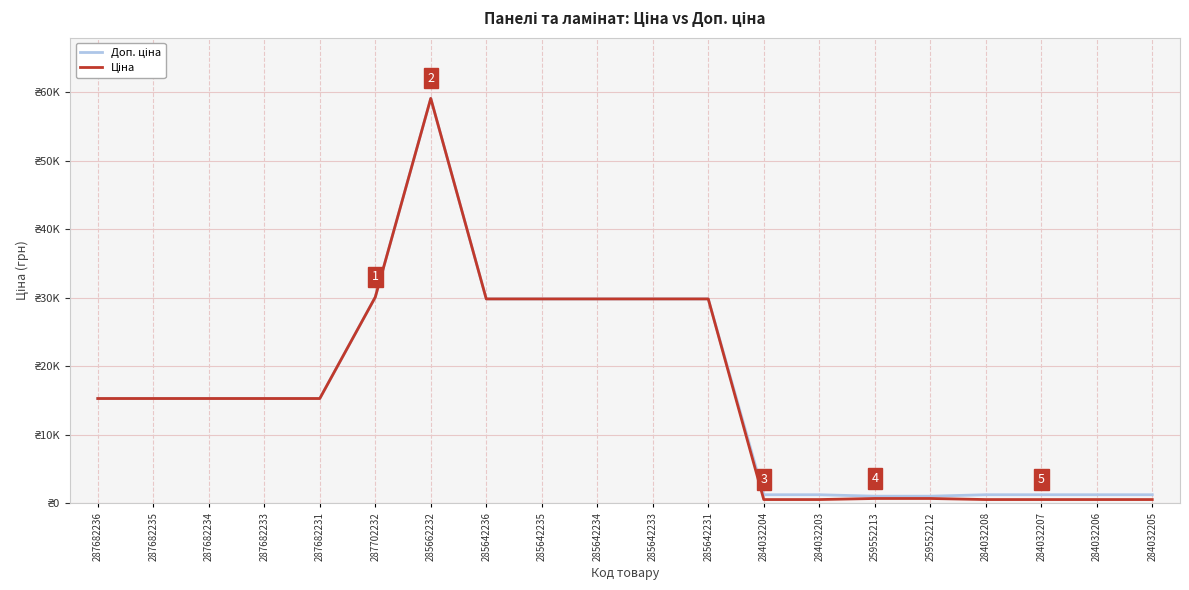

Where is Ціна nearest to the value 29810?

285642236